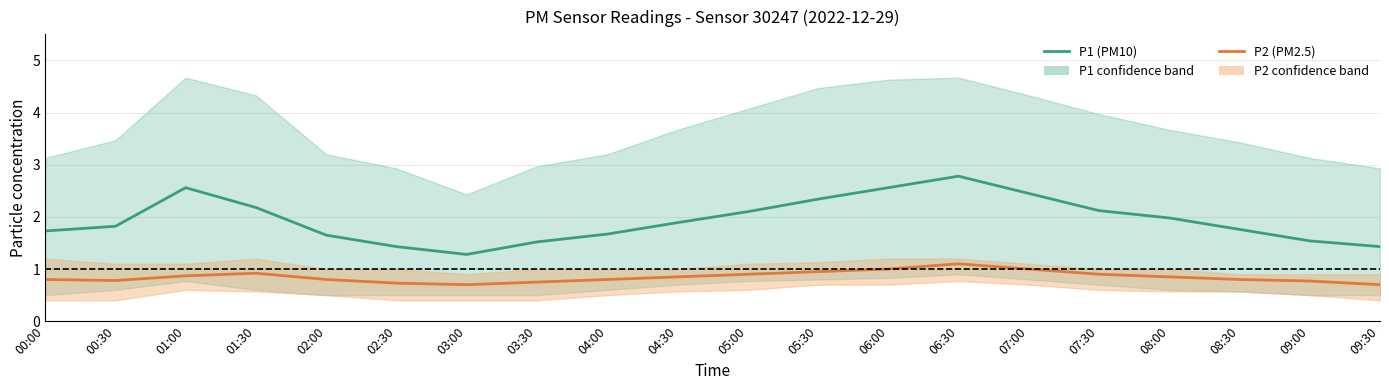

The value of P2 (PM2.5) at 07:00 is 1.0. True or false?

True